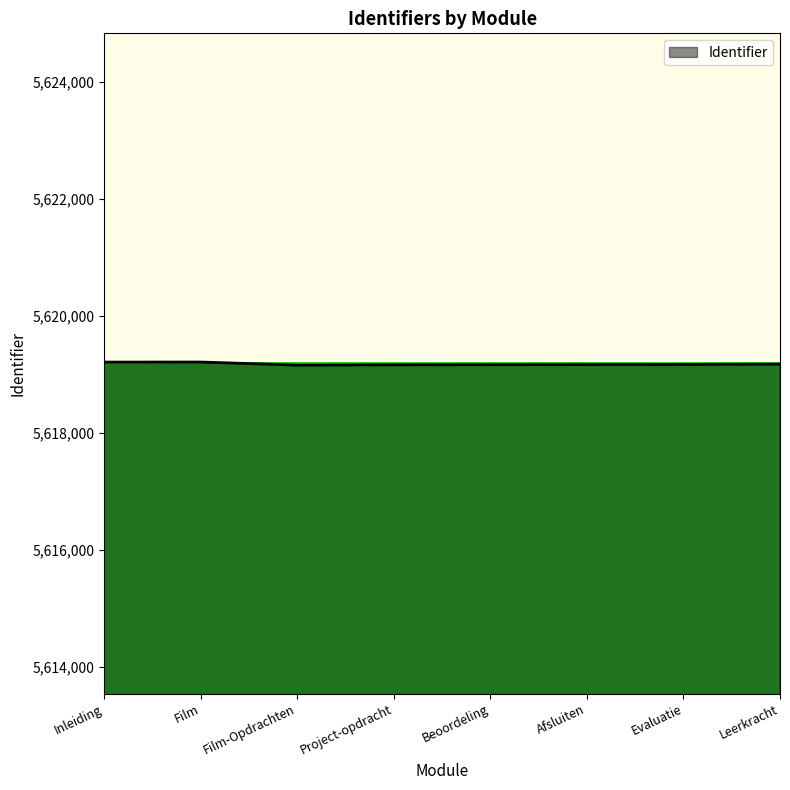

What is the maximum value shown in the chart?

5619213